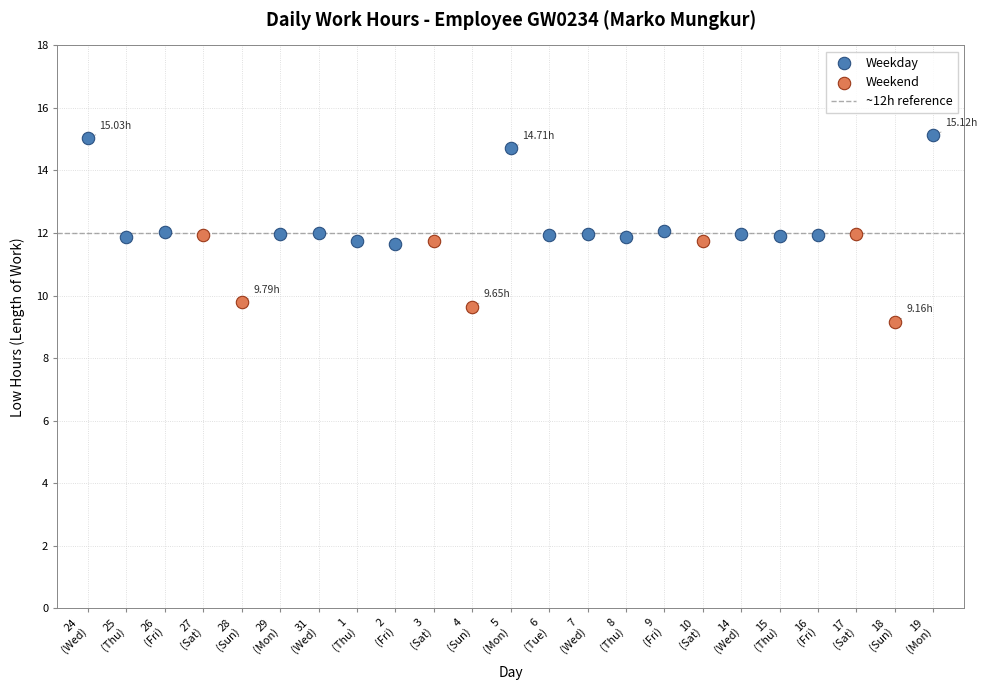

Which series contains the lowest Y value?

Weekend